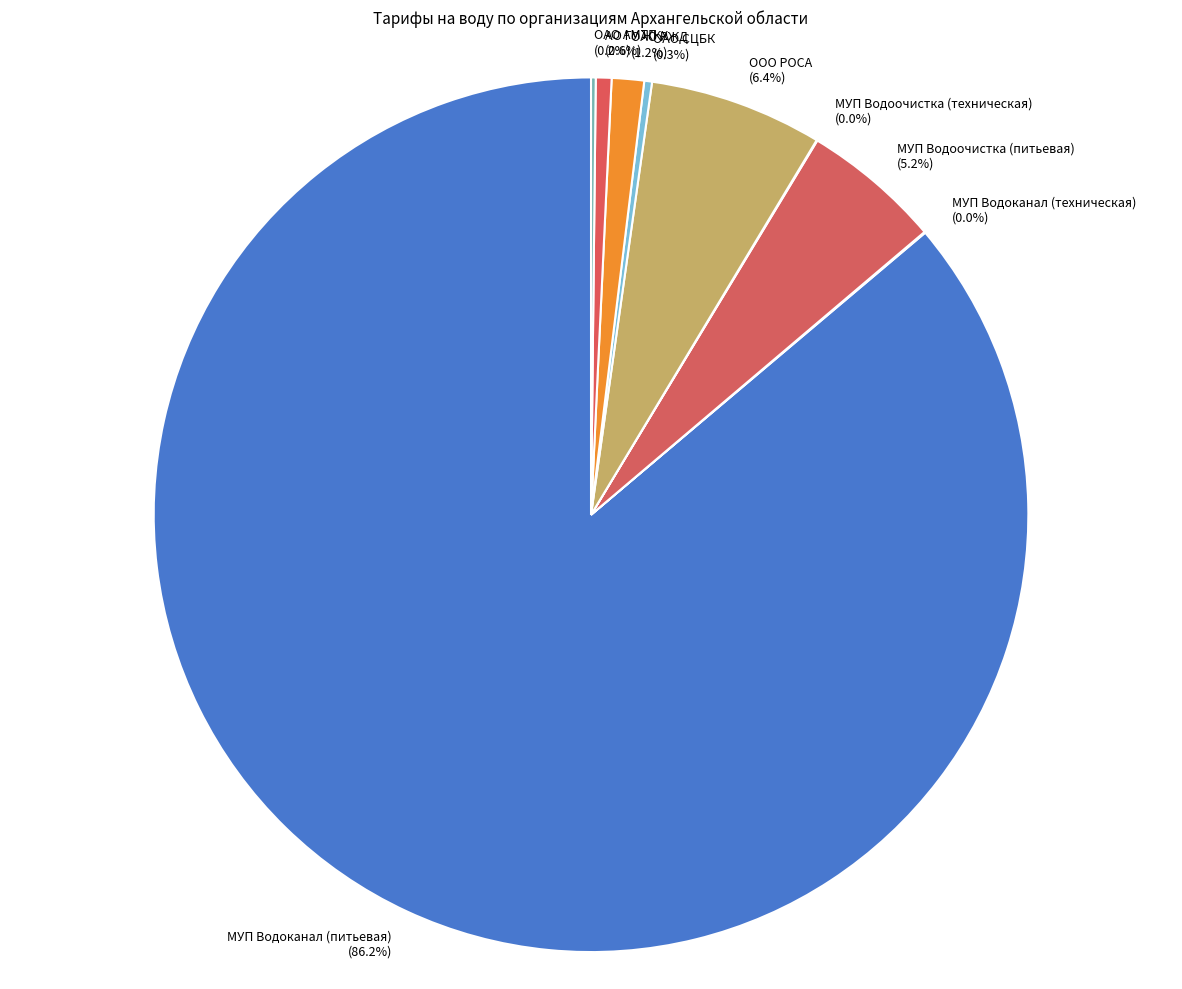

Is it true that ООО РОСА is 6% of the pie?

True